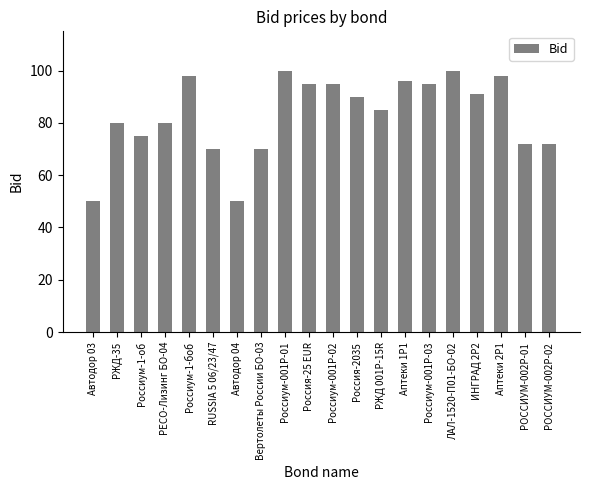

What is the average value?

83.1